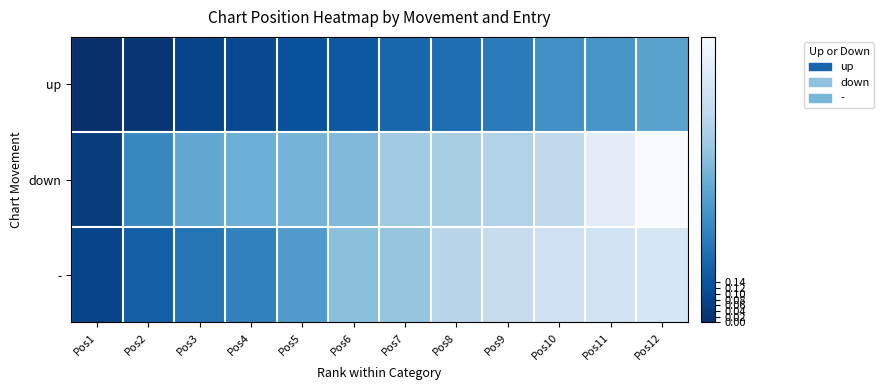

At how many categories does at least one series exceed 0?

12